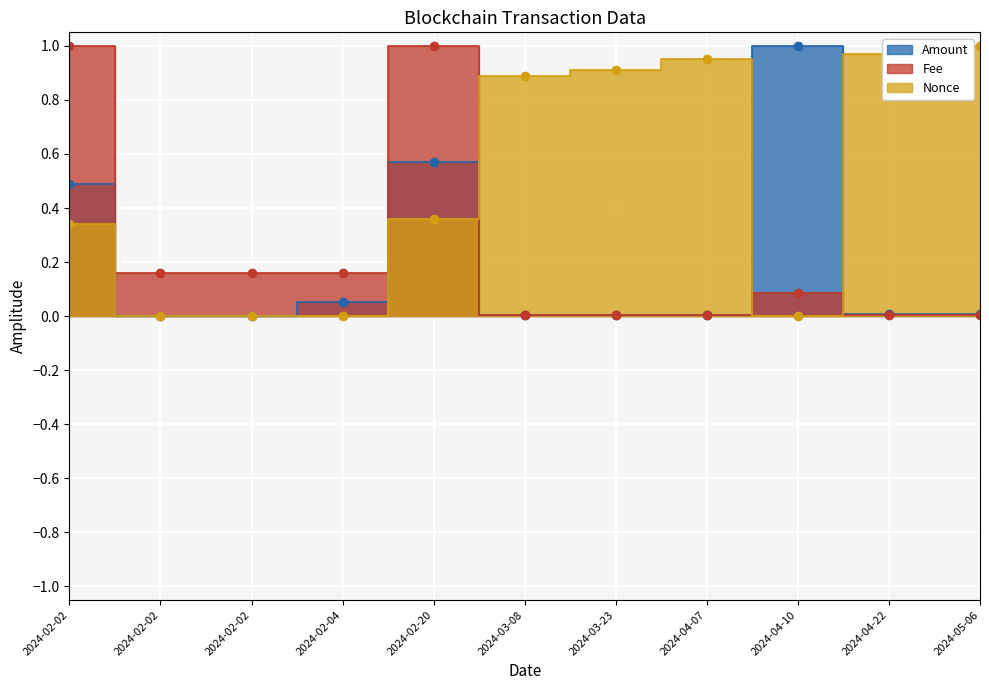

Which label corresponds to the largest value in the chart?

2024-04-10